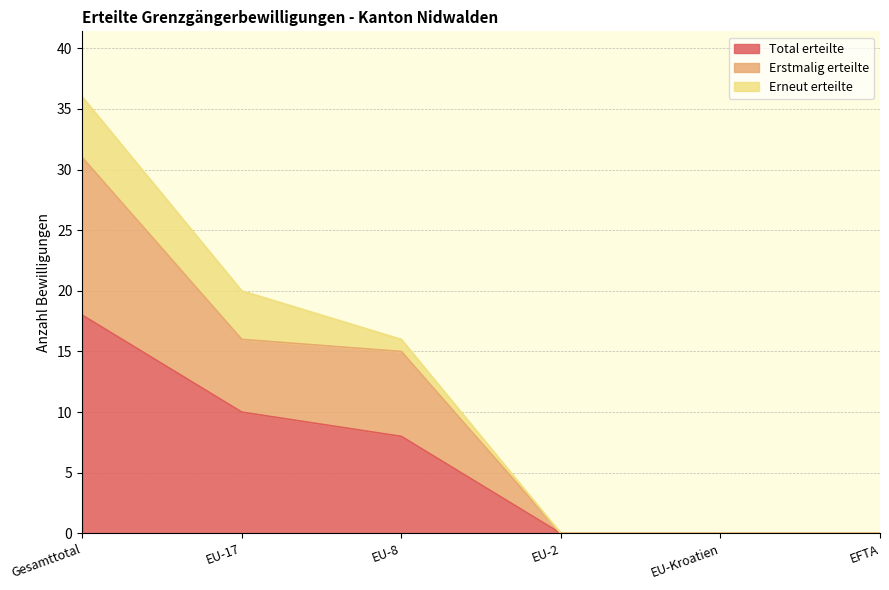

Is it true that Erstmalig erteilte equals 0 at EU-Kroatien?

True